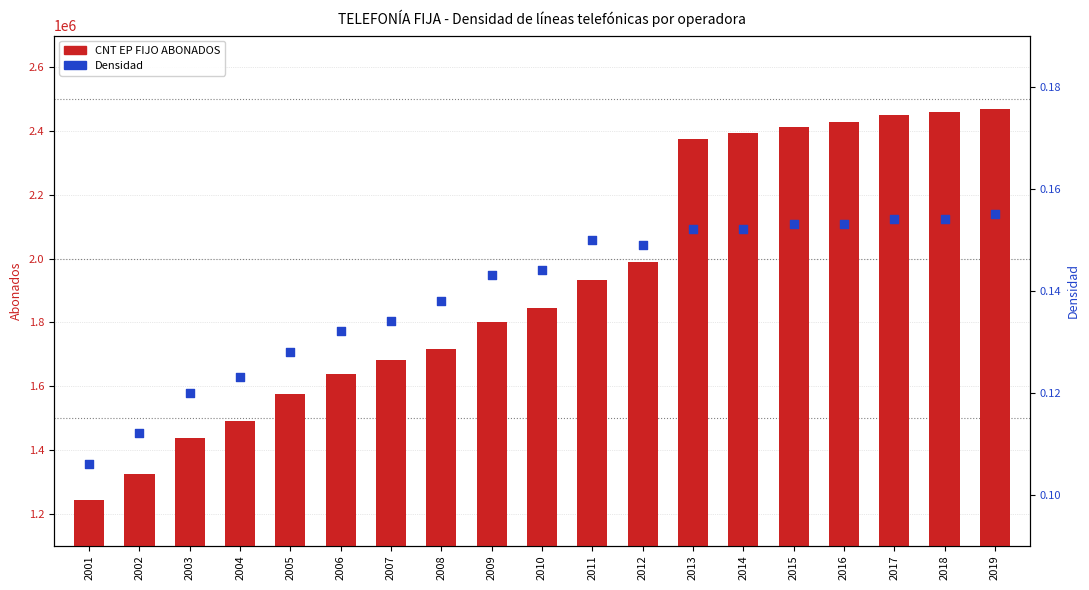

Which series has the largest total across all categories?

CNT EP FIJO ABONADOS